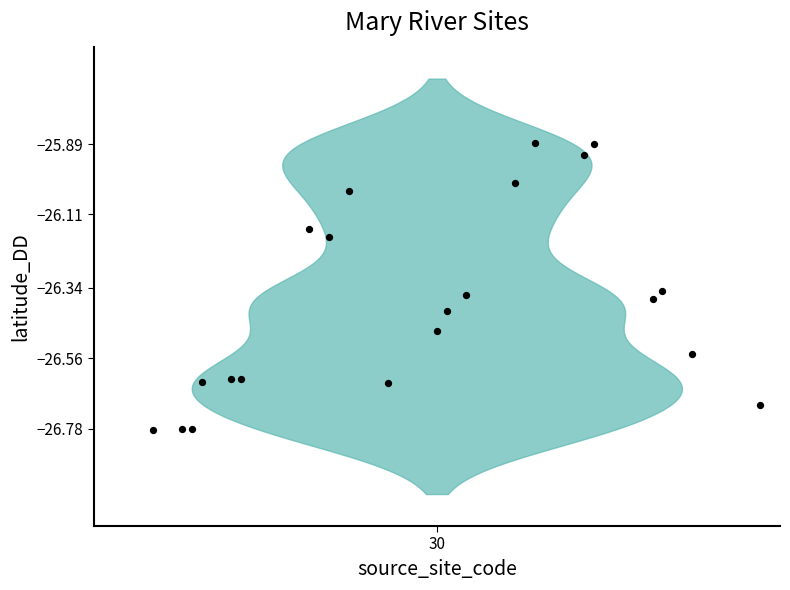

What is the range of X values (max minus min)?

62.0